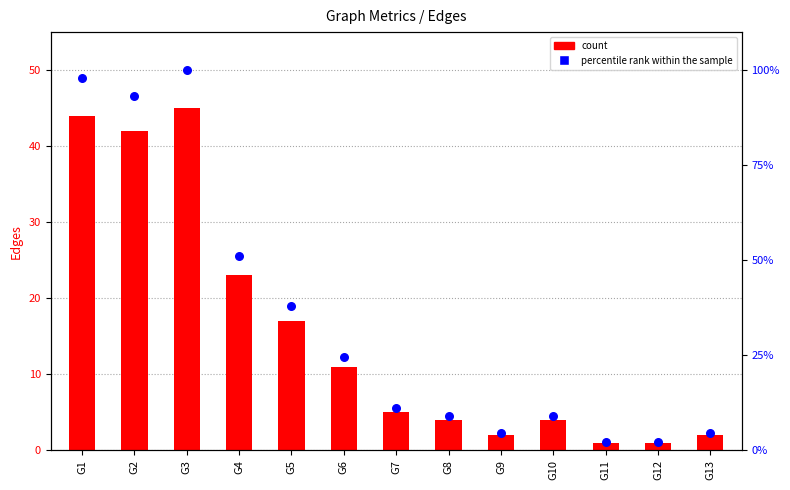

At how many categories does at least one series exceed 91?

3